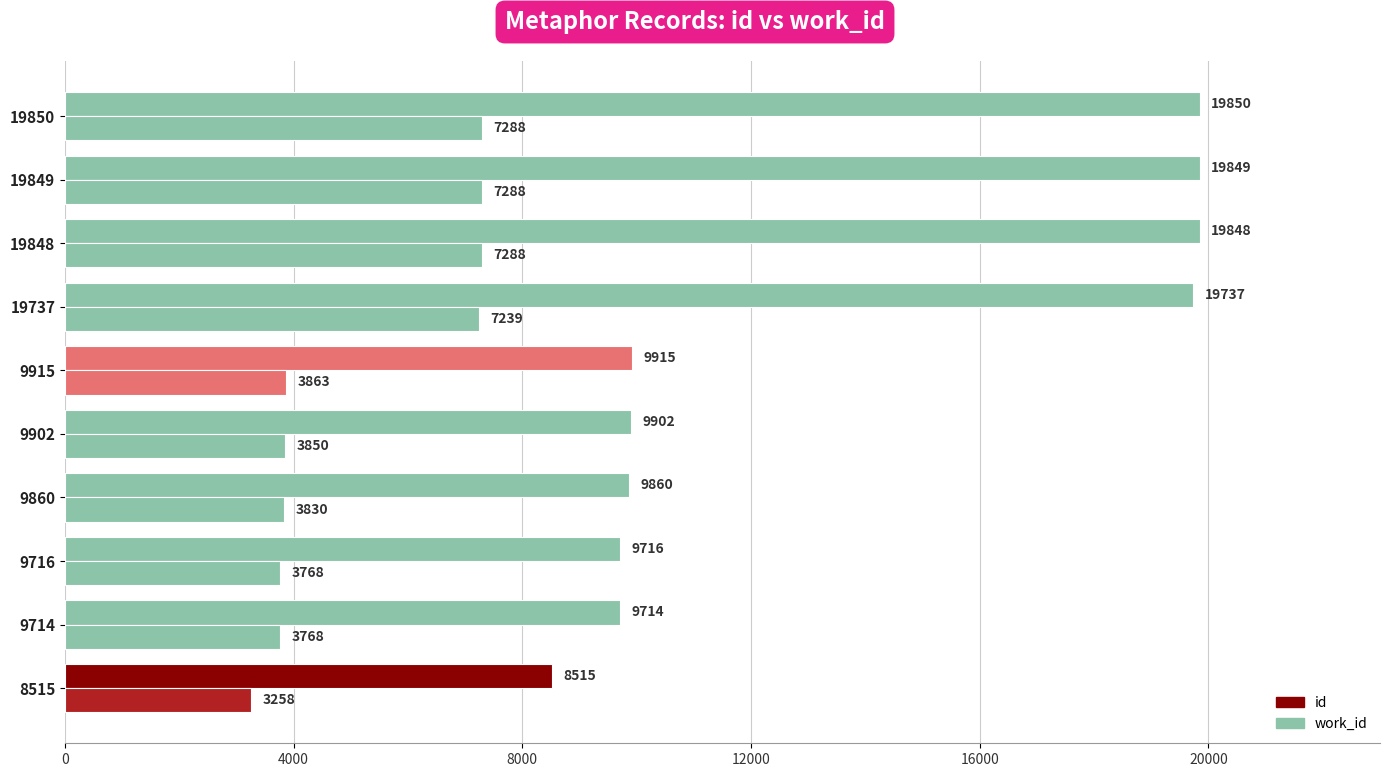

At how many categories does at least one series exceed 4270?

10